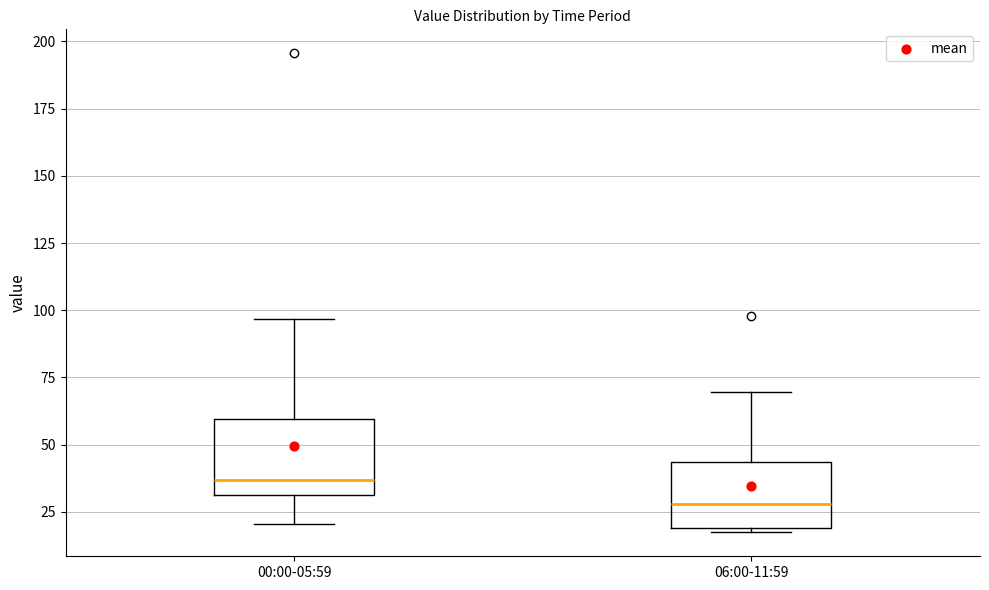

Where does the median line of the box for 06:00-11:59 sit on the y-axis? The values are not printed on the chart, so give them approximately, as read against the axis.

30